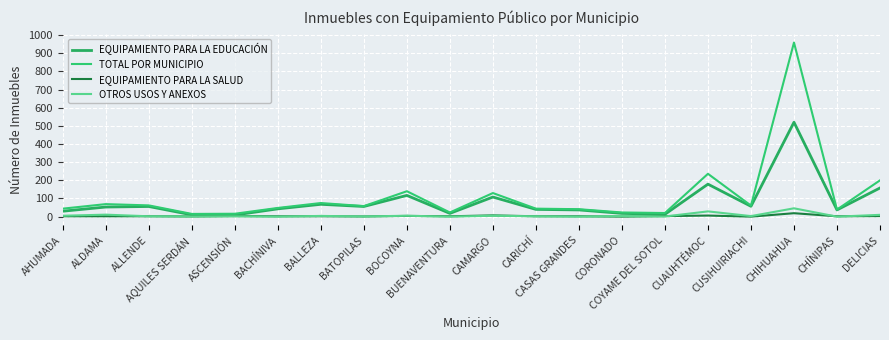

At which category is the sum across all series the highest?

CHIHUAHUA